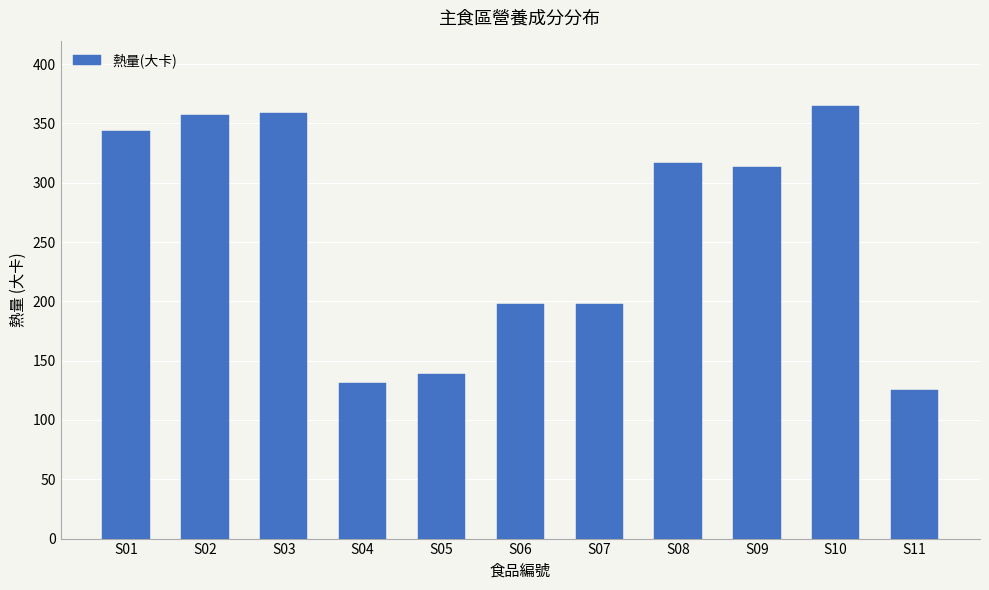

What is the change in value from S03 to S07?

-161.5